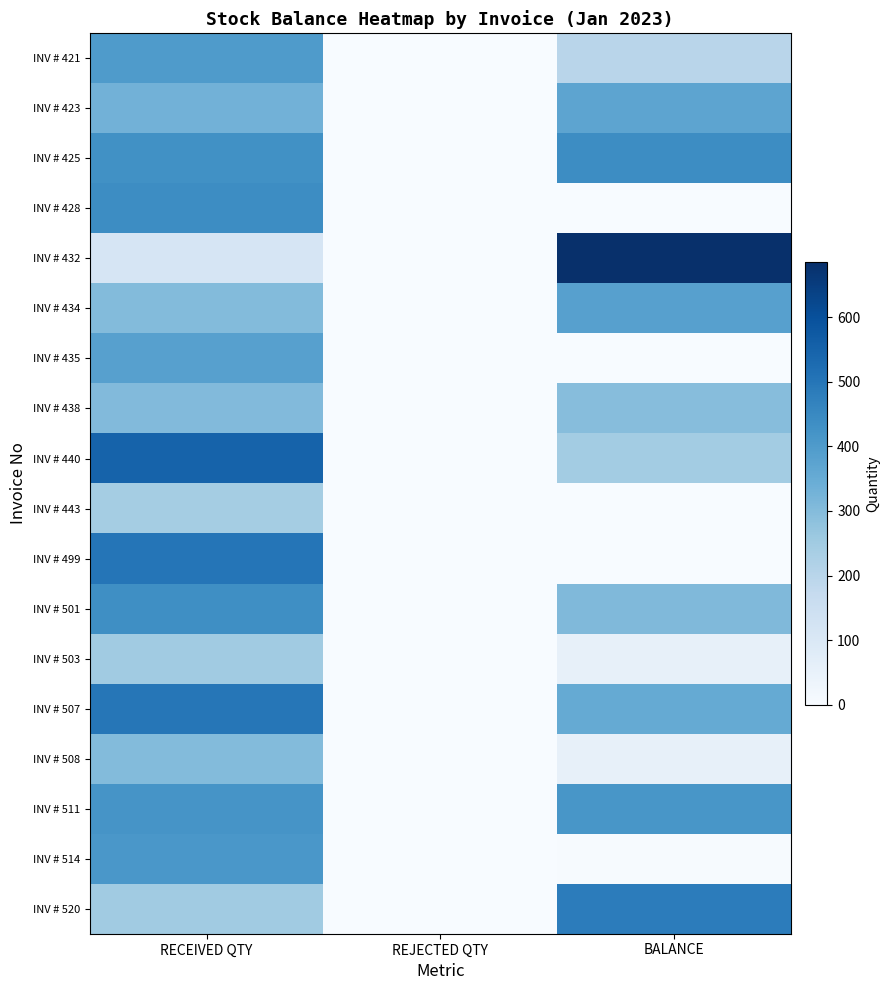

Reading right to left, extract all data points from this chart.

INV # 421: BALANCE=200	REJECTED QTY=0	RECEIVED QTY=400
INV # 423: BALANCE=370	REJECTED QTY=0	RECEIVED QTY=330
INV # 425: BALANCE=440	REJECTED QTY=0	RECEIVED QTY=430
INV # 428: BALANCE=0	REJECTED QTY=0	RECEIVED QTY=440
INV # 432: BALANCE=685	REJECTED QTY=0	RECEIVED QTY=115
INV # 434: BALANCE=385	REJECTED QTY=0	RECEIVED QTY=300
INV # 435: BALANCE=0	REJECTED QTY=0	RECEIVED QTY=385
INV # 438: BALANCE=295	REJECTED QTY=0	RECEIVED QTY=305
INV # 440: BALANCE=245	REJECTED QTY=0	RECEIVED QTY=550
INV # 443: BALANCE=2	REJECTED QTY=0	RECEIVED QTY=243
INV # 499: BALANCE=0	REJECTED QTY=0	RECEIVED QTY=501
INV # 501: BALANCE=306	REJECTED QTY=0	RECEIVED QTY=435
INV # 503: BALANCE=56	REJECTED QTY=0	RECEIVED QTY=250
INV # 507: BALANCE=354	REJECTED QTY=0	RECEIVED QTY=500
INV # 508: BALANCE=54	REJECTED QTY=0	RECEIVED QTY=300
INV # 511: BALANCE=414	REJECTED QTY=0	RECEIVED QTY=419
INV # 514: BALANCE=4	REJECTED QTY=0	RECEIVED QTY=410
INV # 520: BALANCE=482	REJECTED QTY=0	RECEIVED QTY=250